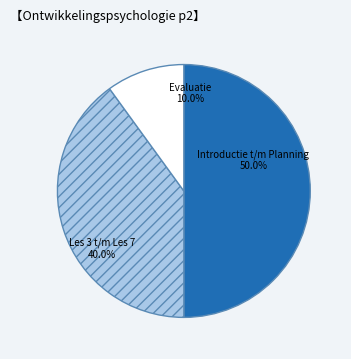

Is it true that Les 4 is 1% of the pie?

False